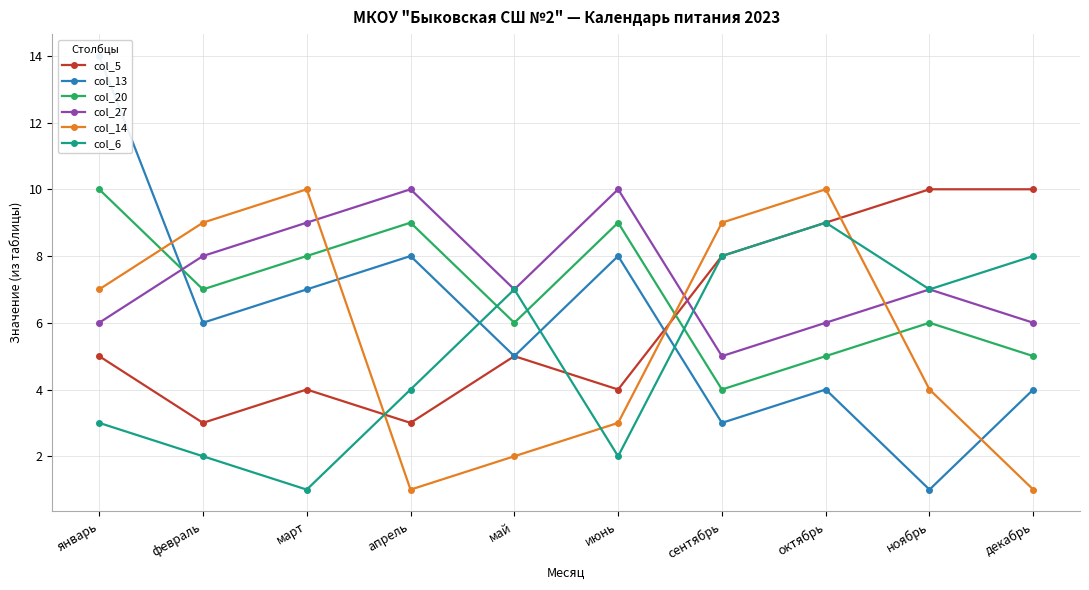

After their last crossing, which series has the higher values: col_20 or col_6?

col_6